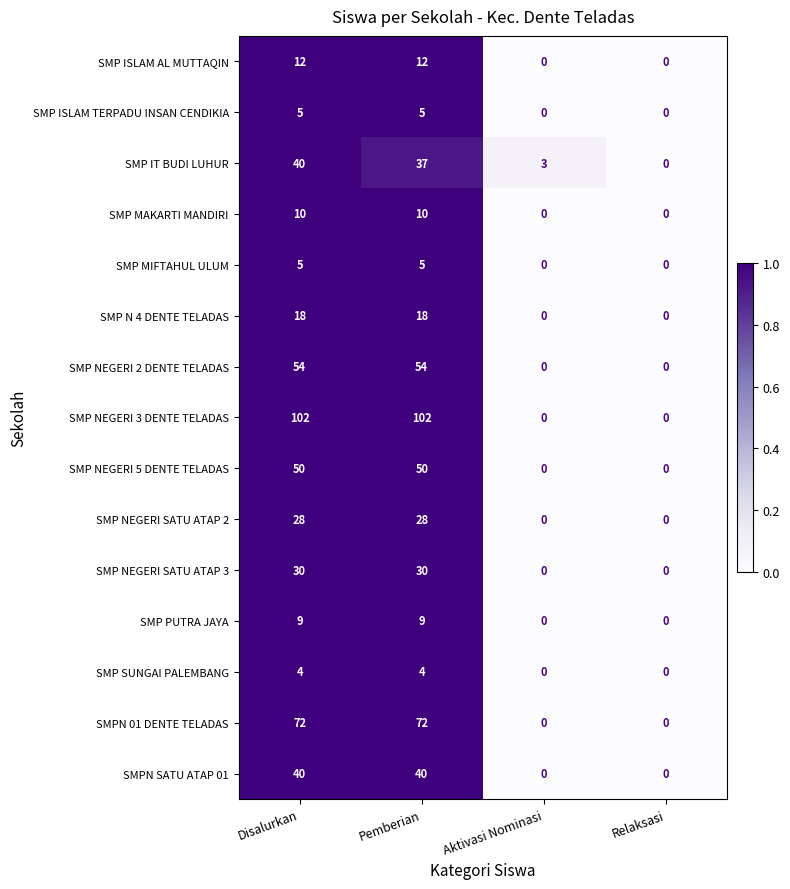

The value of SMP NEGERI SATU ATAP 3 at Disalurkan is 9. True or false?

False